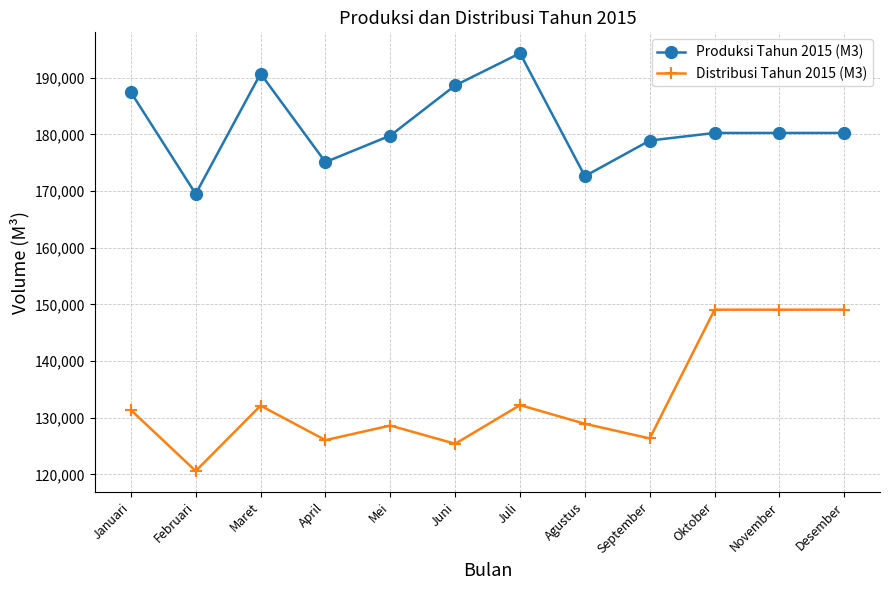

The value of Distribusi Tahun 2015 (M3) at Desember is 59495. True or false?

False